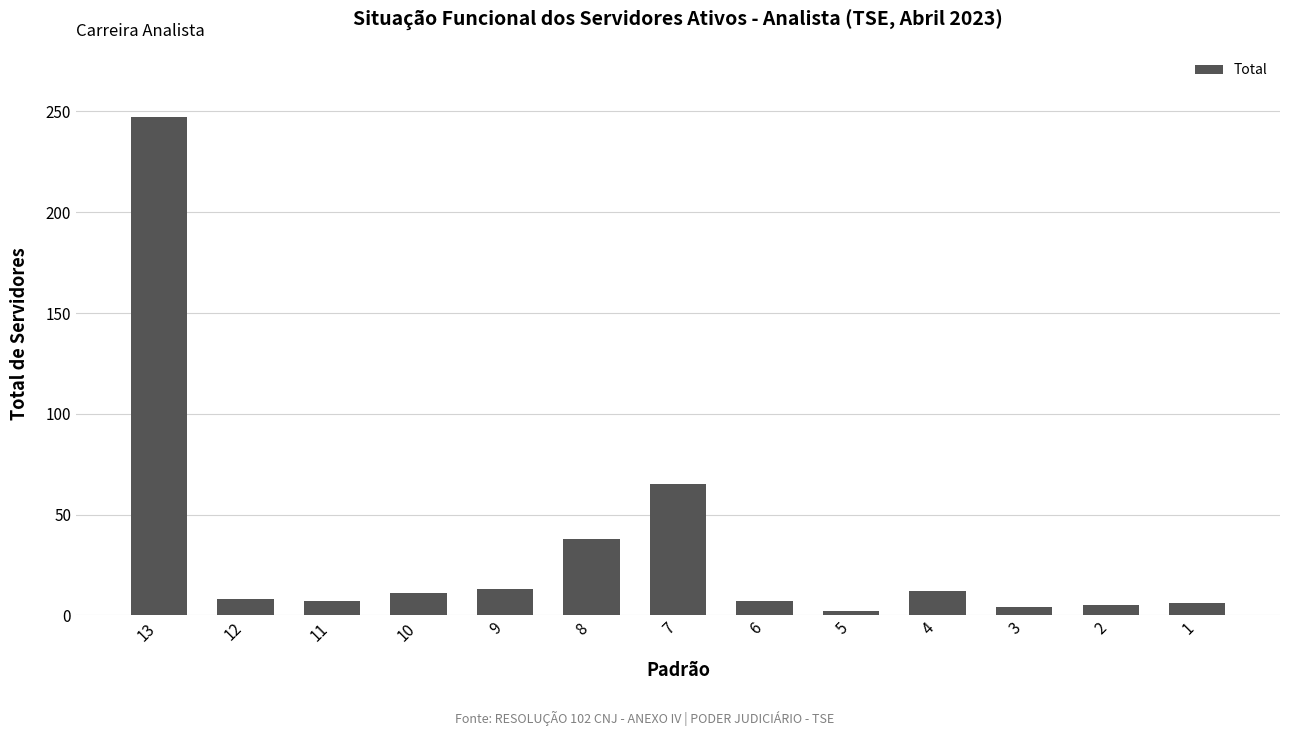

What is the sum of all values?

425